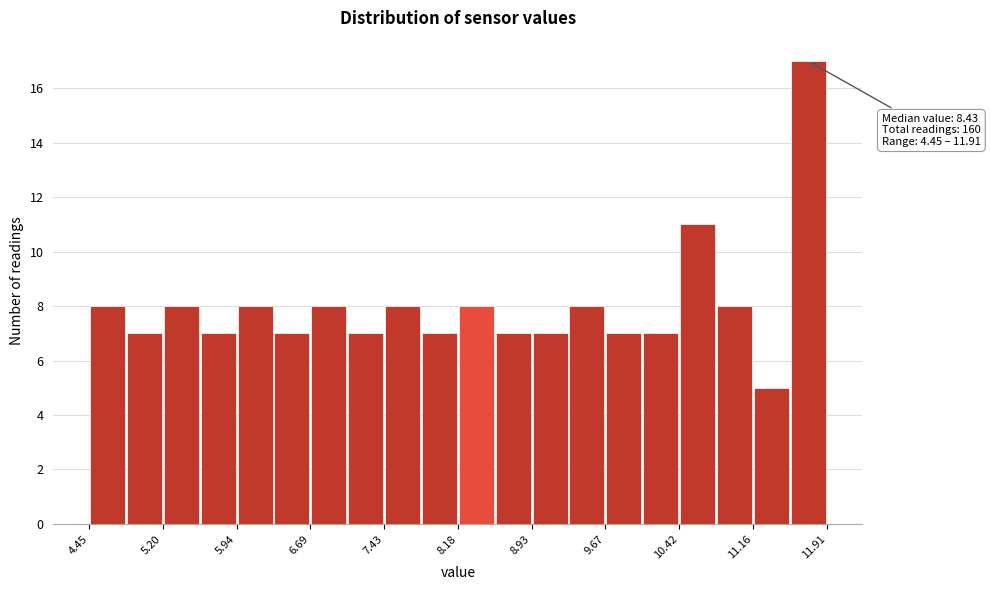

Read against the x-axis, roughly where is the centre of the tallest bar?

11.7